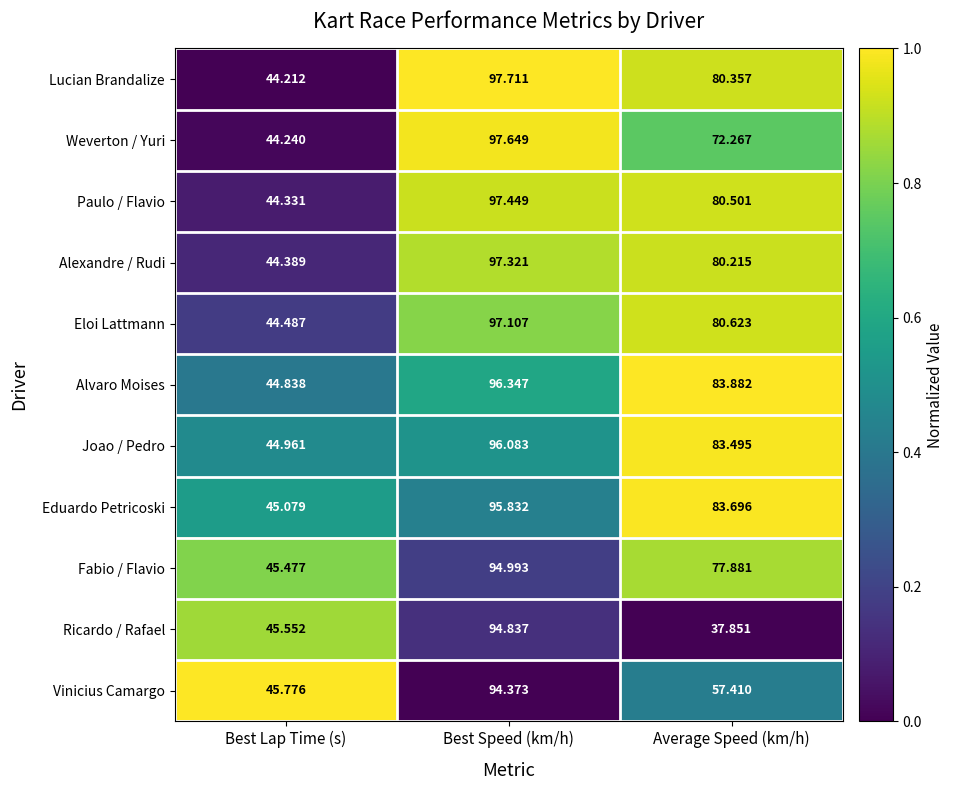

How many distinct data groups are displayed?

11